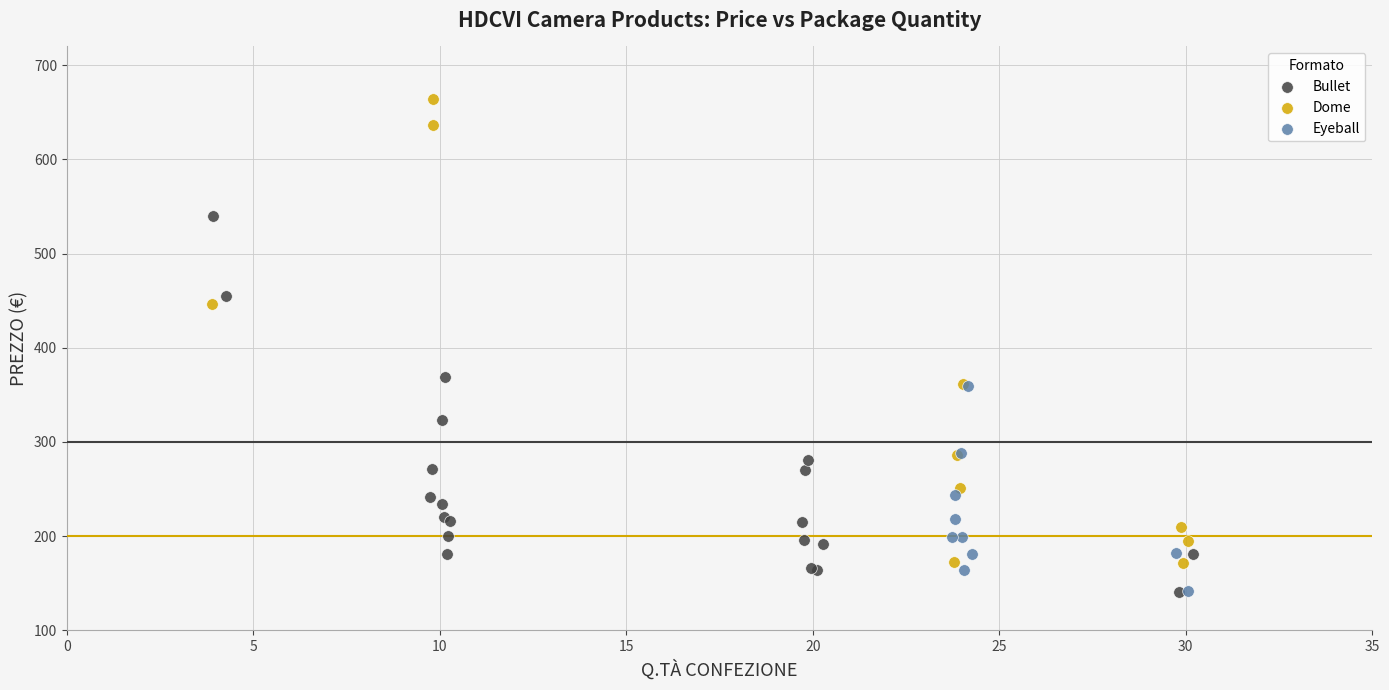

Which series has the largest Y range (max minus min)?

Dome